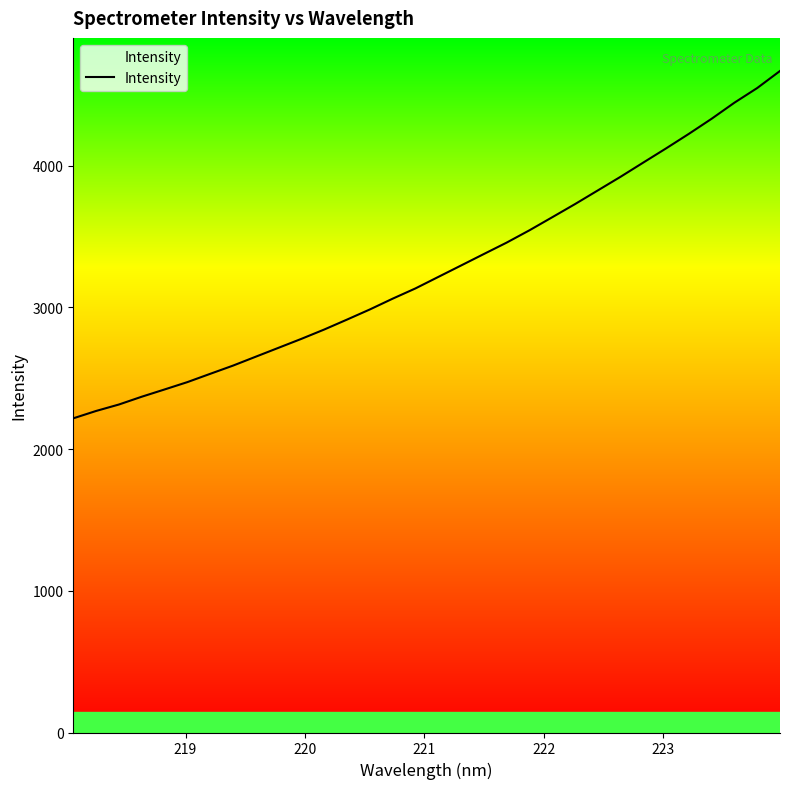

What is the minimum value shown in the chart?

2217.5